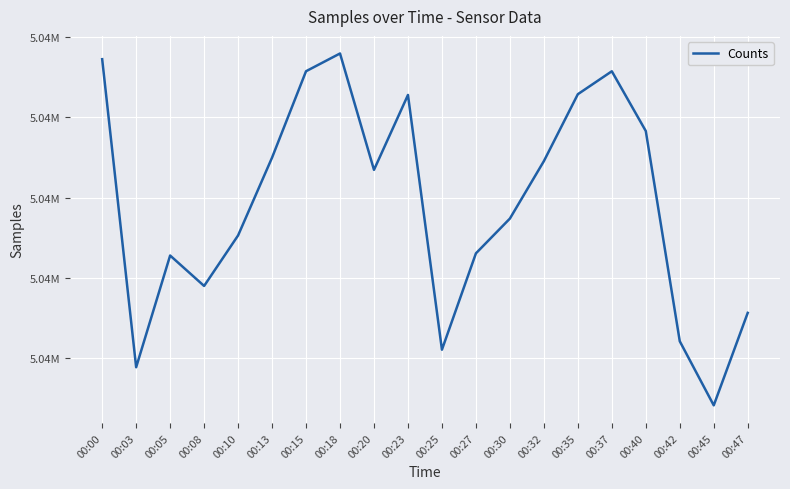

Is this an area chart (filled region under the line)?

No